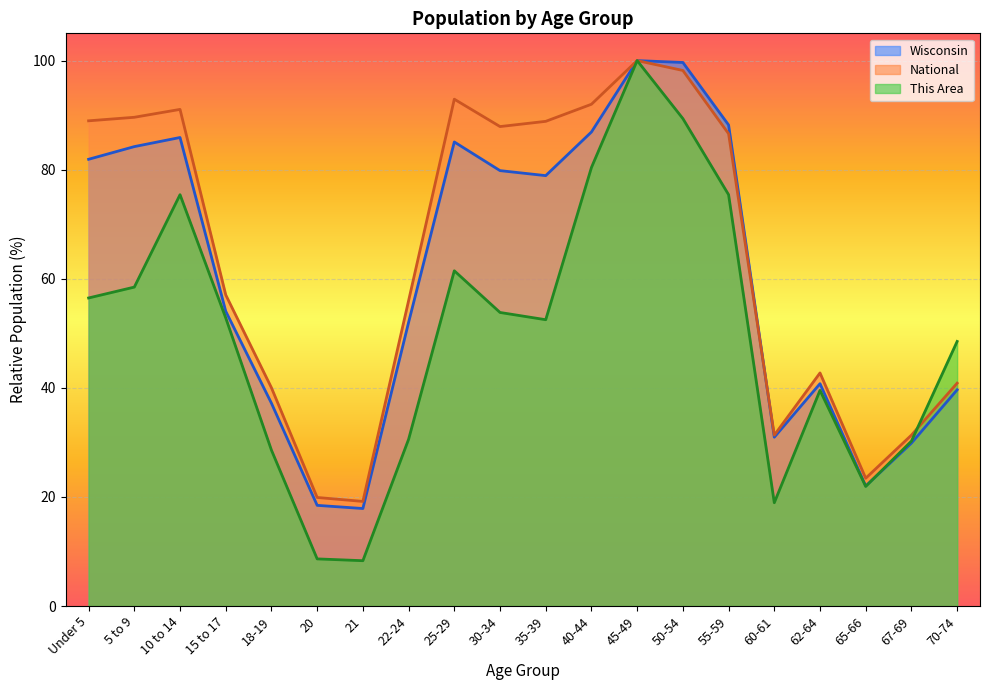

How many lines are shown in the chart?

3